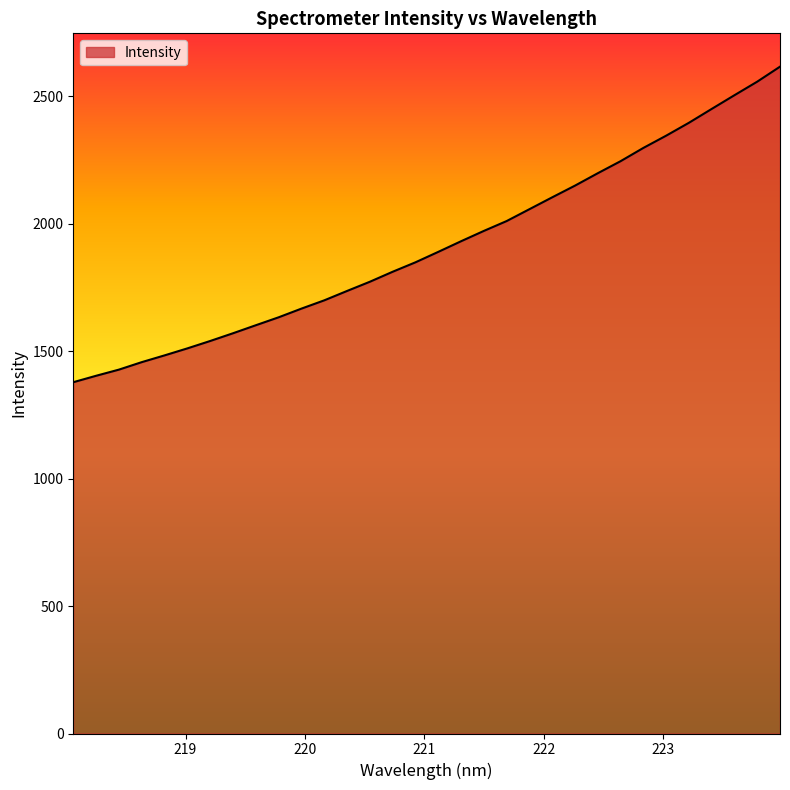

What is the maximum value shown in the chart?

2615.3